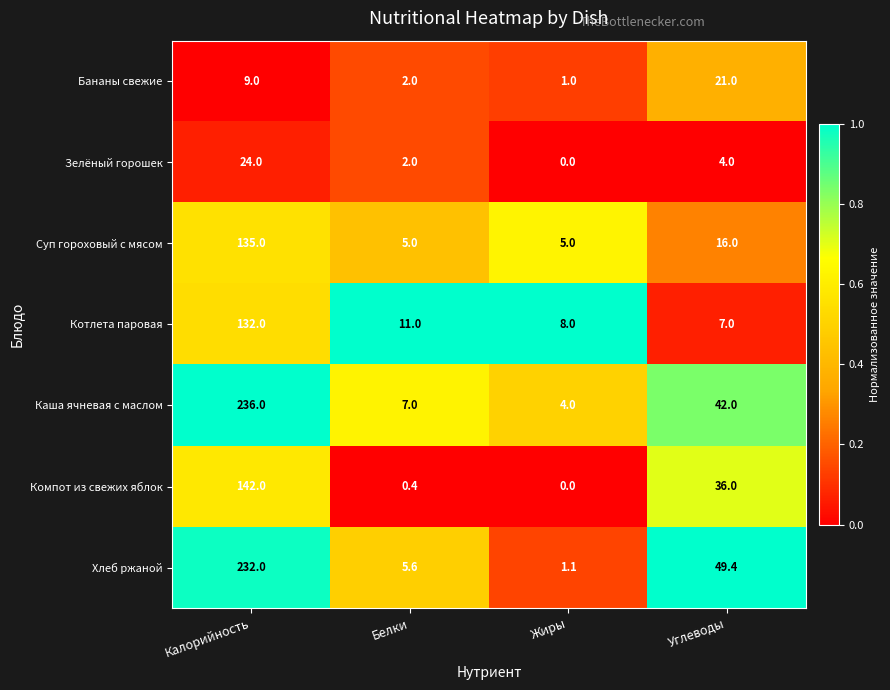

At which label does Каша ячневая с маслом reach its peak?

Калорийность